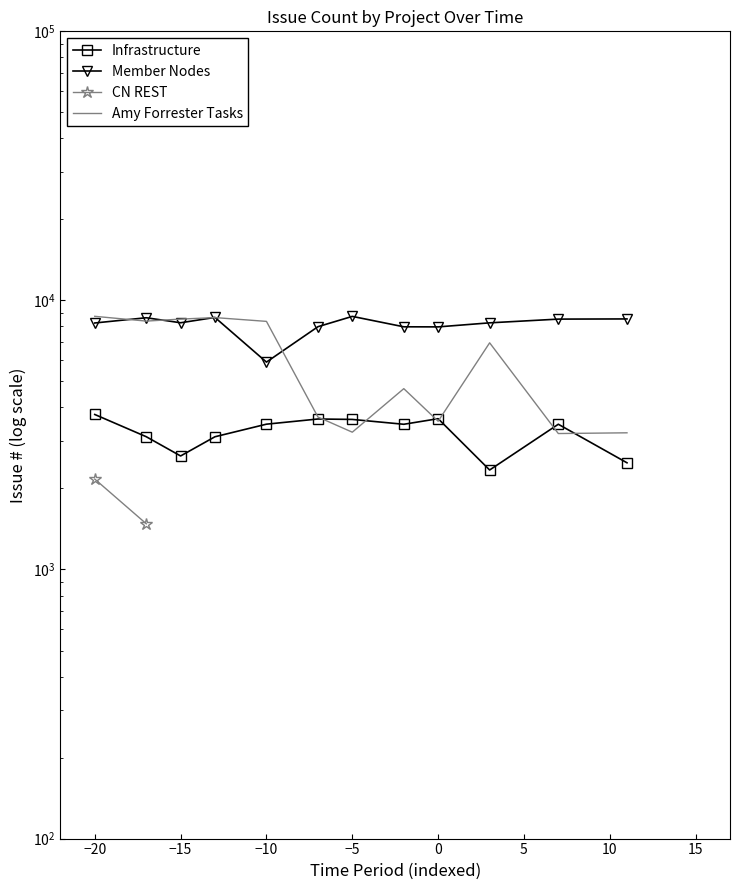

True or false: Amy Forrester Tasks has more than 1 points higher than both neighbors.

True